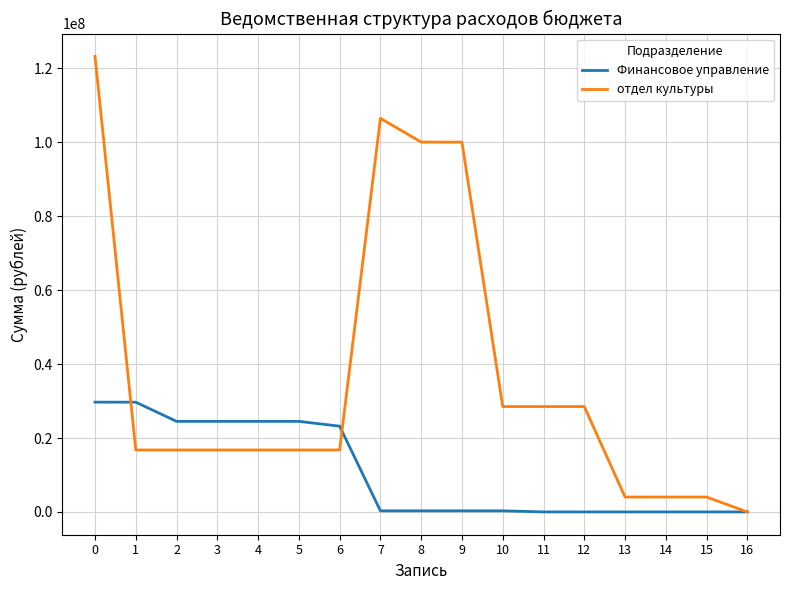

What are all the series names shown in the legend?

Финансовое управление, отдел культуры